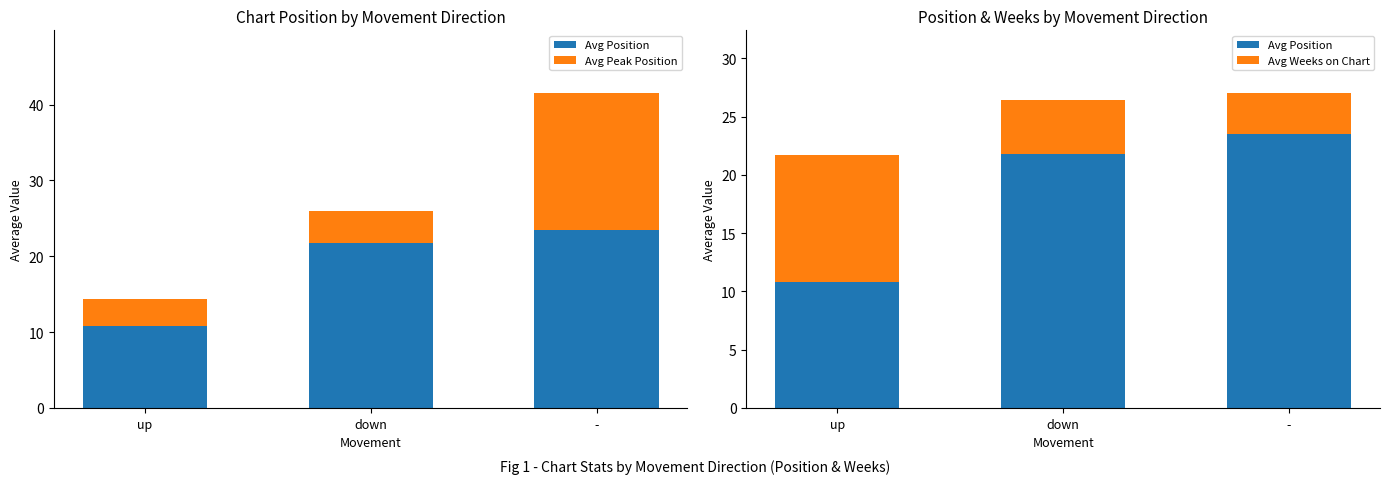

Which category has the lowest value across all series?

-